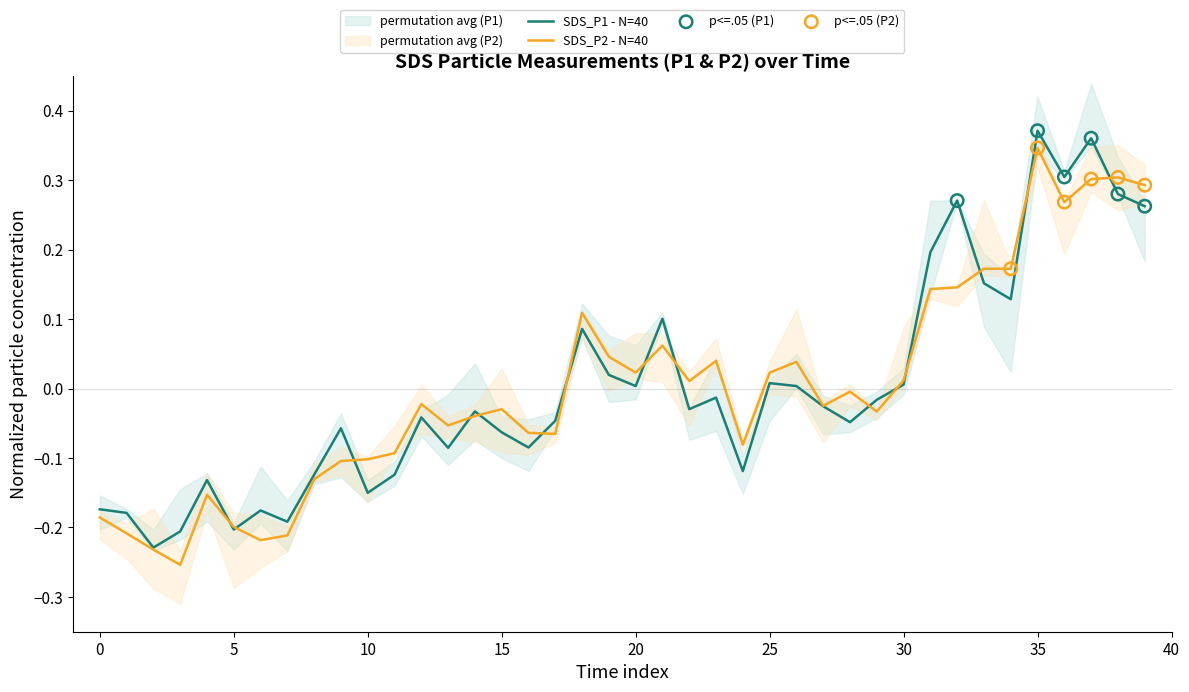

Which series reaches the minimum Y coordinate?

SDS_P2